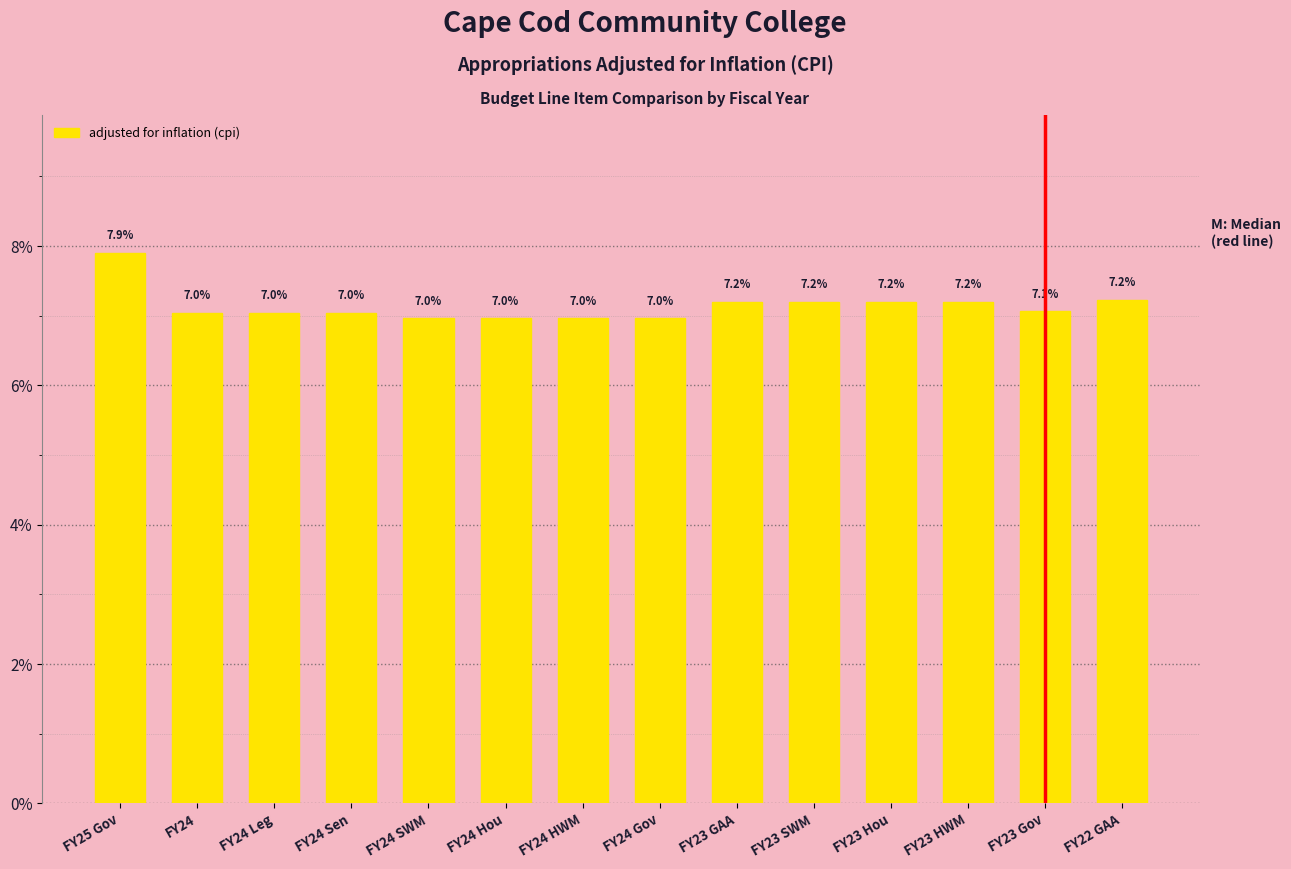

Reading right to left, list all the values displayed in this chart.

FY22 GAA=7.2	FY23 Gov=7.1	FY23 HWM=7.2	FY23 Hou=7.2	FY23 SWM=7.2	FY23 GAA=7.2	FY24 Gov=7.0	FY24 HWM=7.0	FY24 Hou=7.0	FY24 SWM=7.0	FY24 Sen=7.0	FY24 Leg=7.0	FY24=7.0	FY25 Gov=7.9